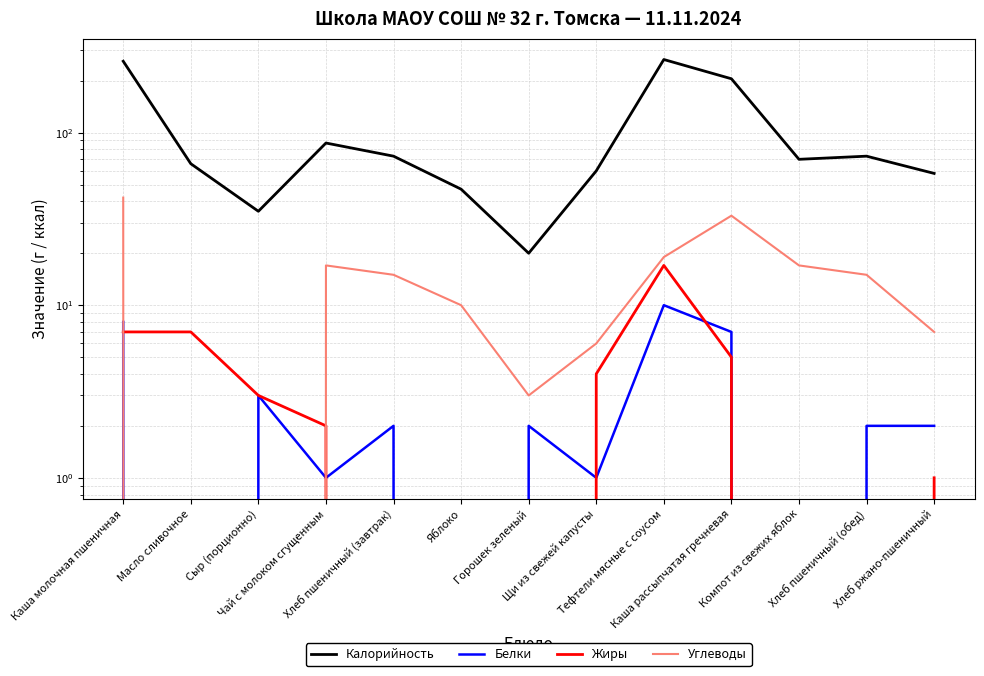

True or false: Углеводы and Калорийность cross at least once.

False